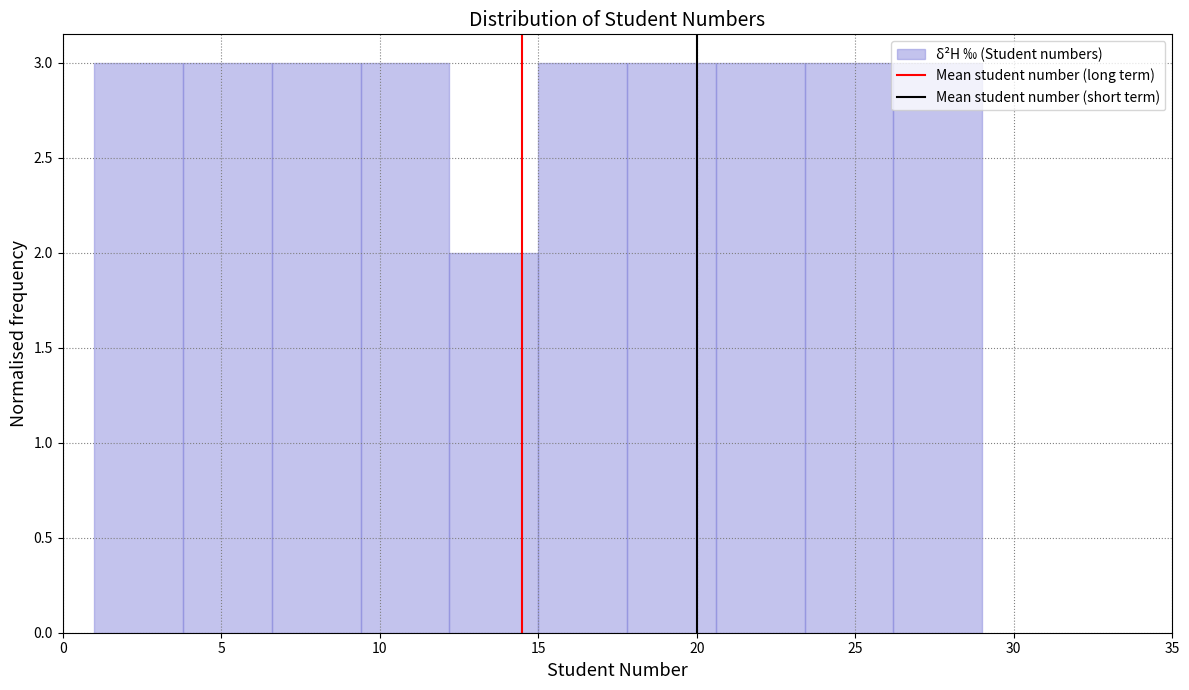

Reading left to right, list every bar in this chart as the range it spans on the x-axis followed by its height. Neither the bar edges nor the heights are printed on the chart, so give them approximately, as read against the axes.

1.0 to 3.8: 3
3.8 to 6.6: 3
6.6 to 9.4: 3
9.4 to 12.2: 3
12.2 to 15.0: 2
15.0 to 17.8: 3
17.8 to 20.6: 3
20.6 to 23.4: 3
23.4 to 26.2: 3
26.2 to 29.0: 3